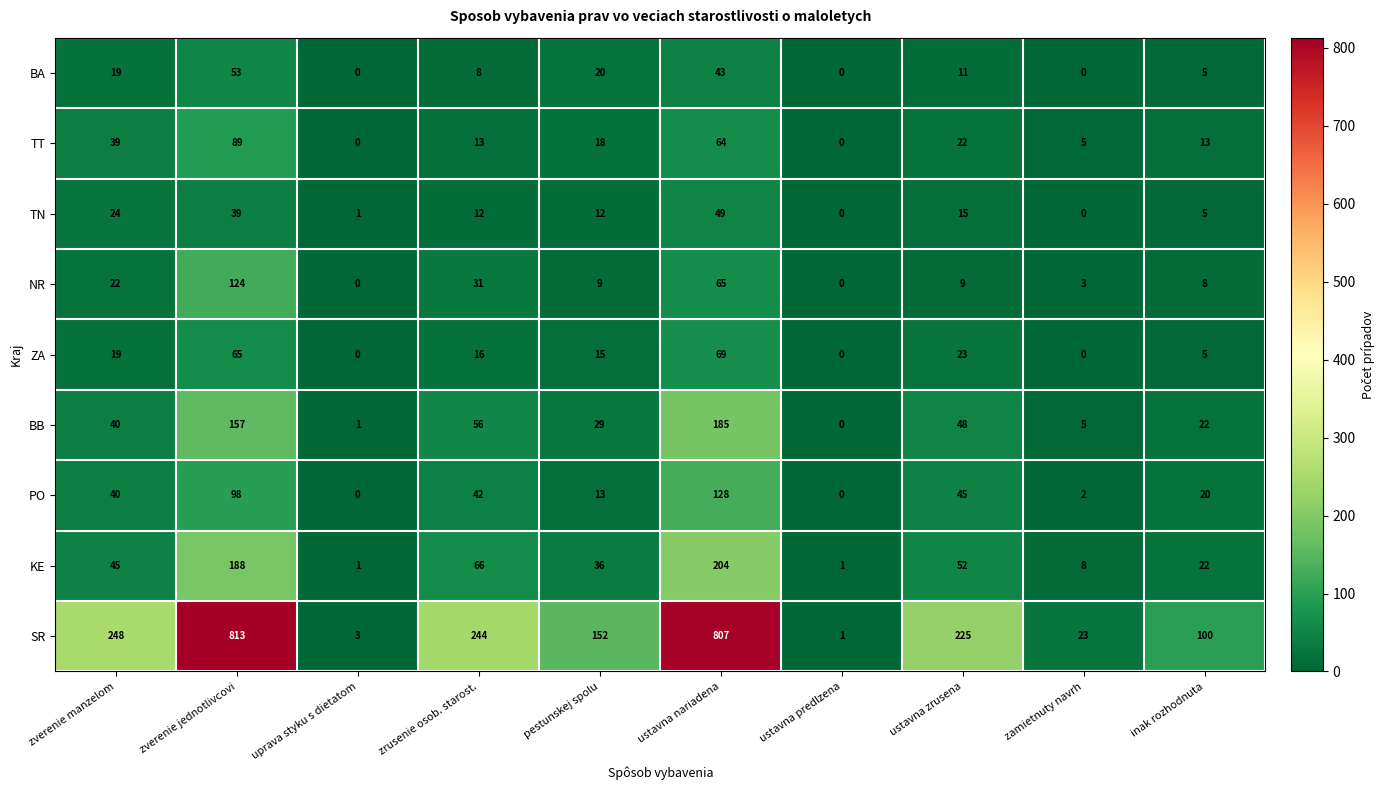

How many data points does each series have?

10